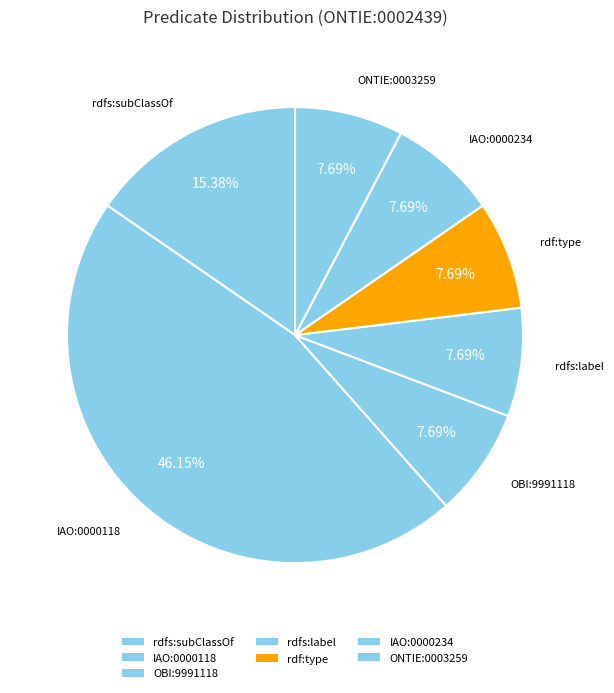

How many segments does this pie chart have?

7